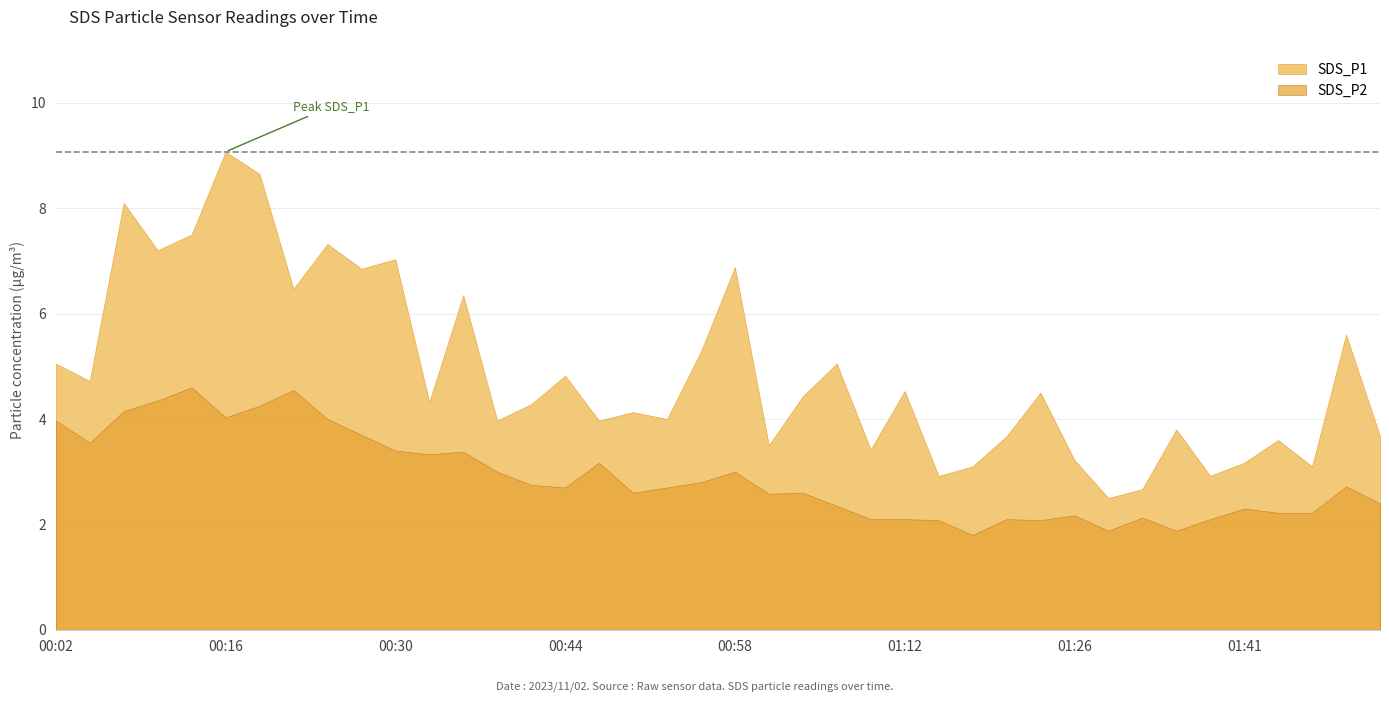

How many data points in SDS_P2 are above 2?

37